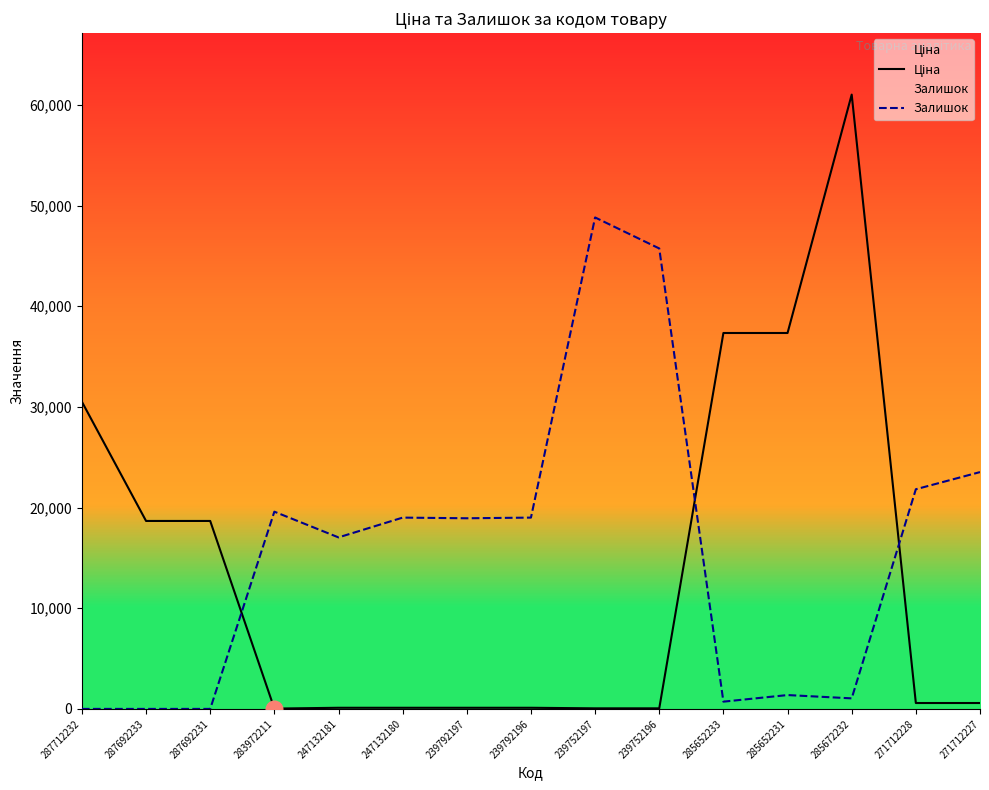

True or false: Ціна has a value of 63767.7 at 285652231.

False